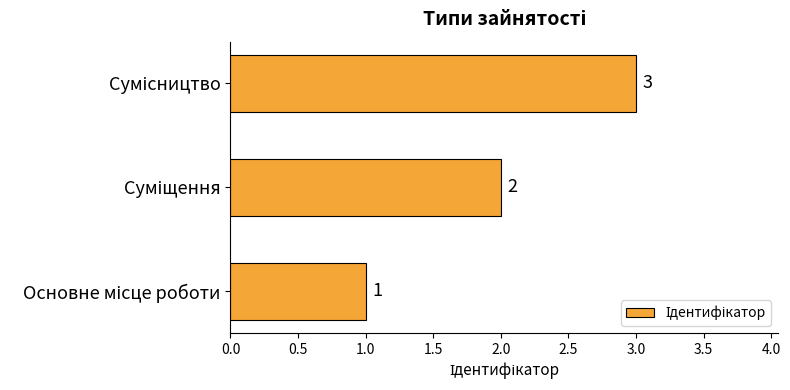

What is the sum of all values?

6